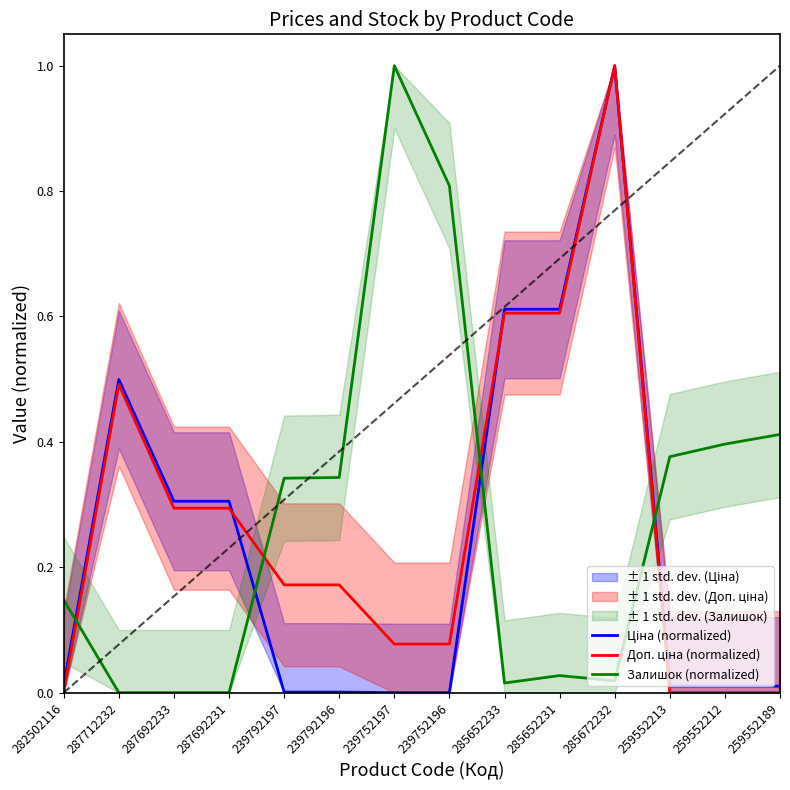

What is the value of the Доп. ціна (normalized) point at the 9th from the left?

0.6